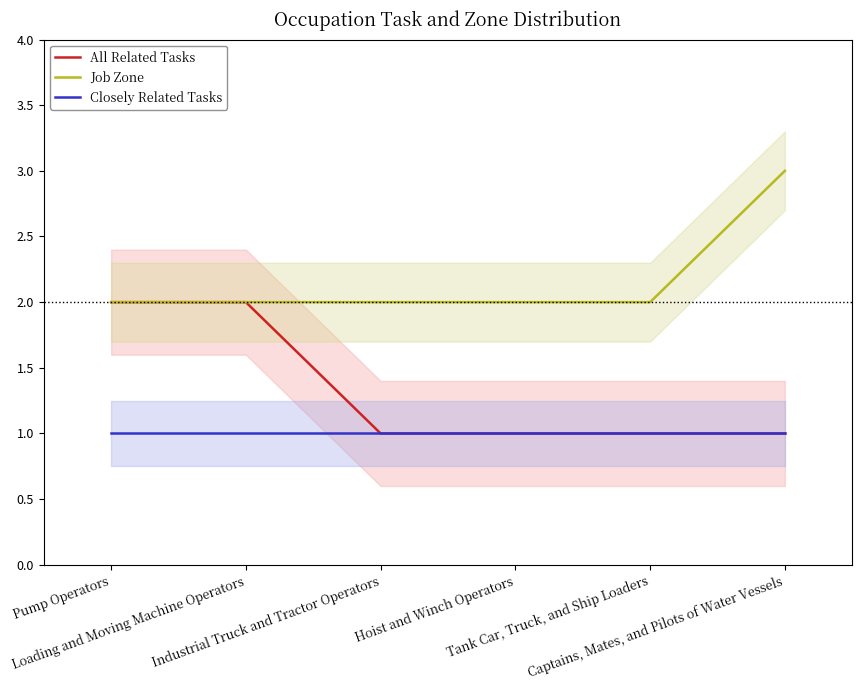

Rank the series by their maximum value, from lowest to highest.

Closely Related Tasks, All Related Tasks, Job Zone